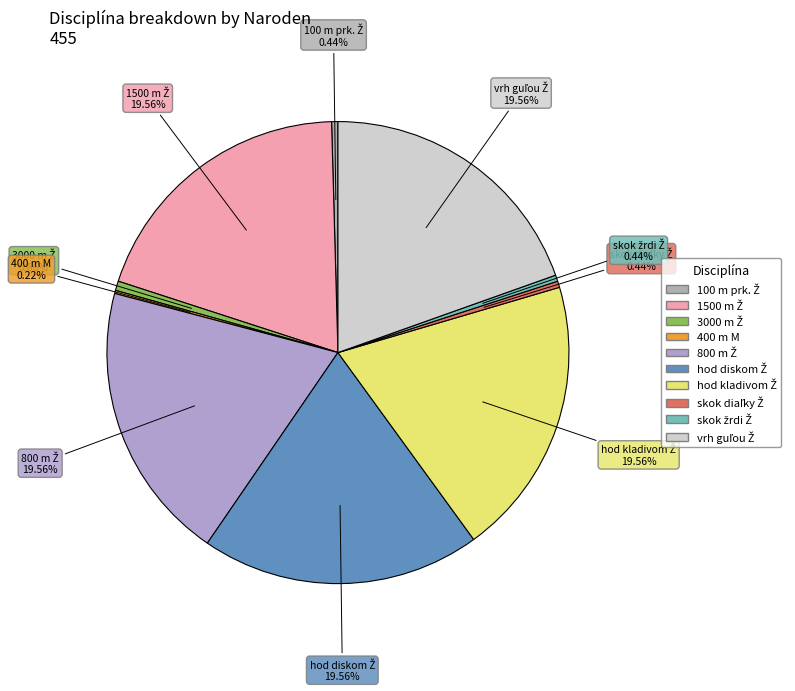

Does any single category account for the majority?

No